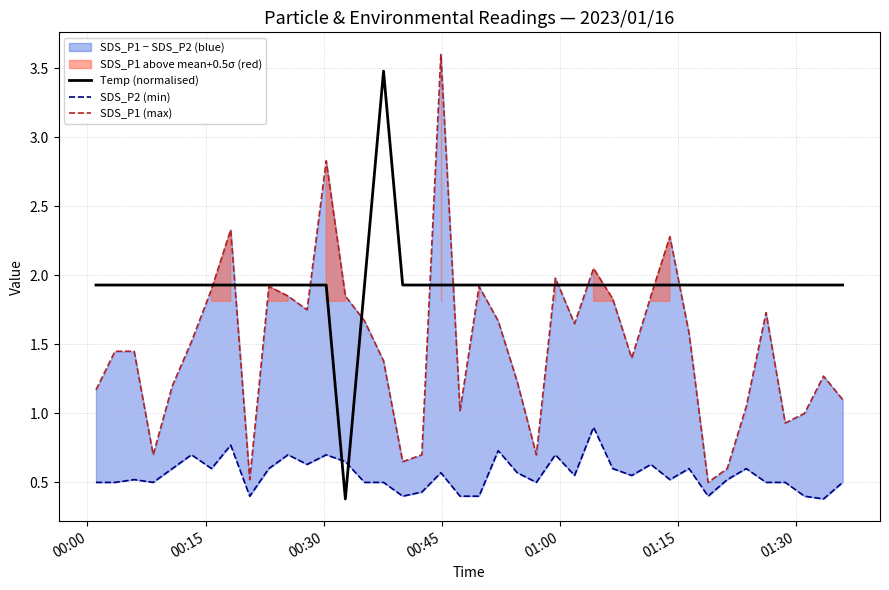

Does the chart display data point markers on the line(s)?

No